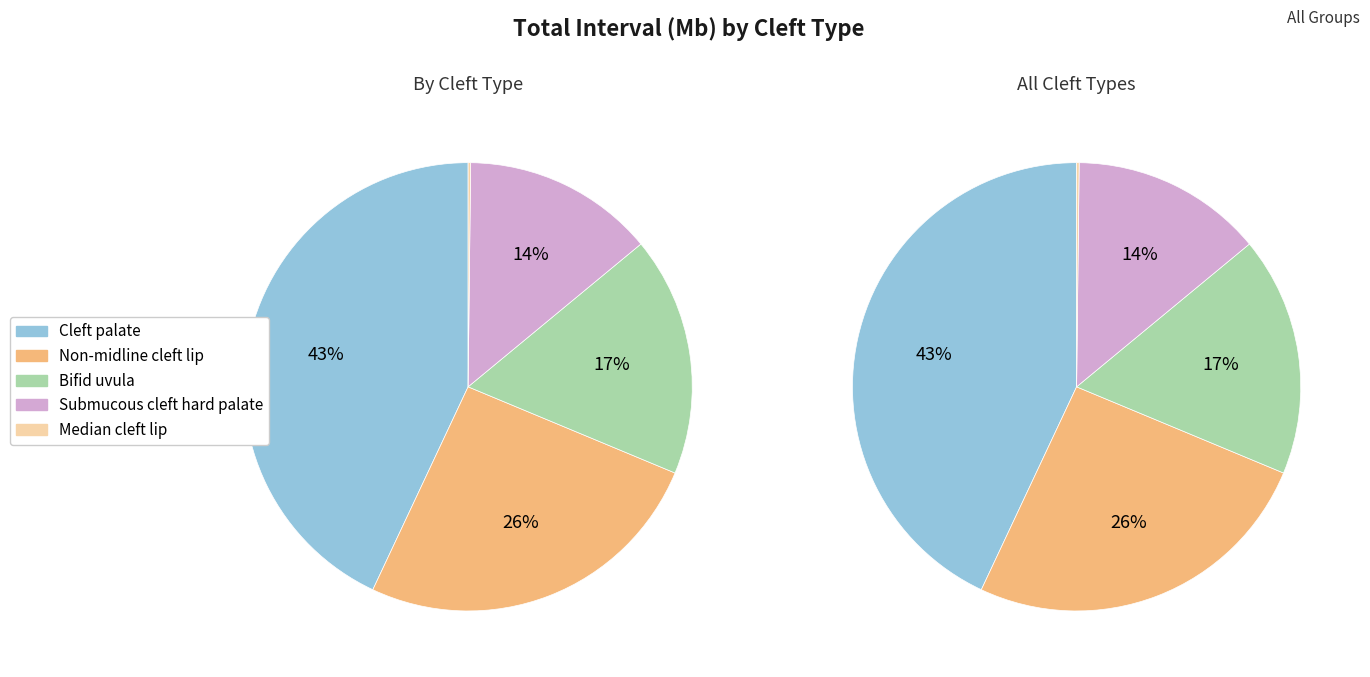

True or false: Bifid uvula accounts for 17% of the total.

True